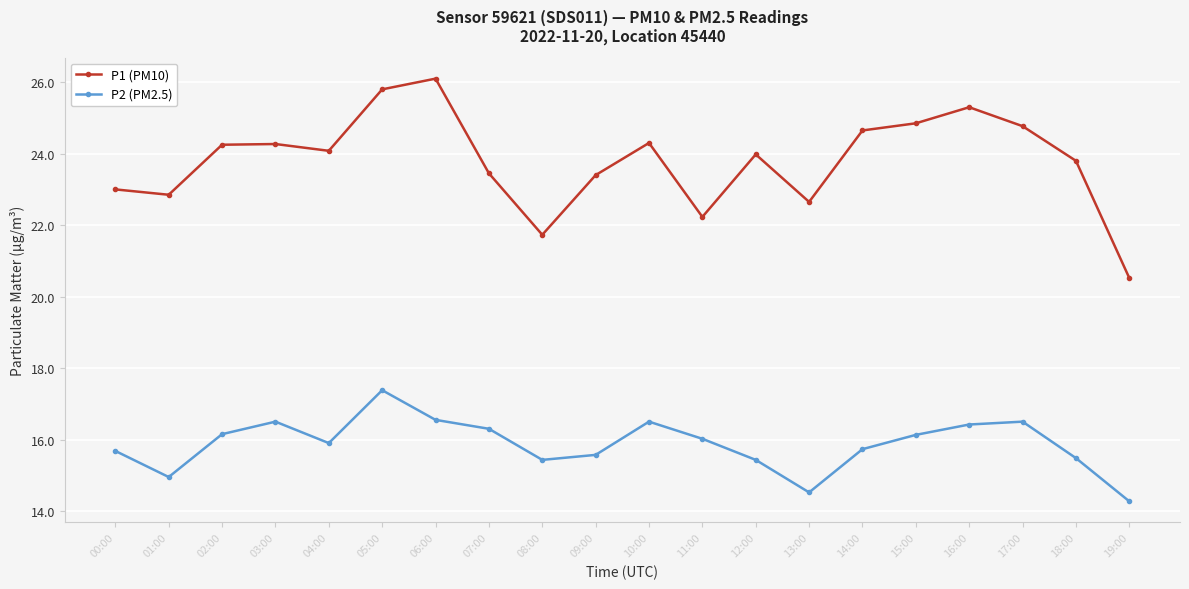

What is the approximate value of P2 (PM2.5) at 09:00?

15.6